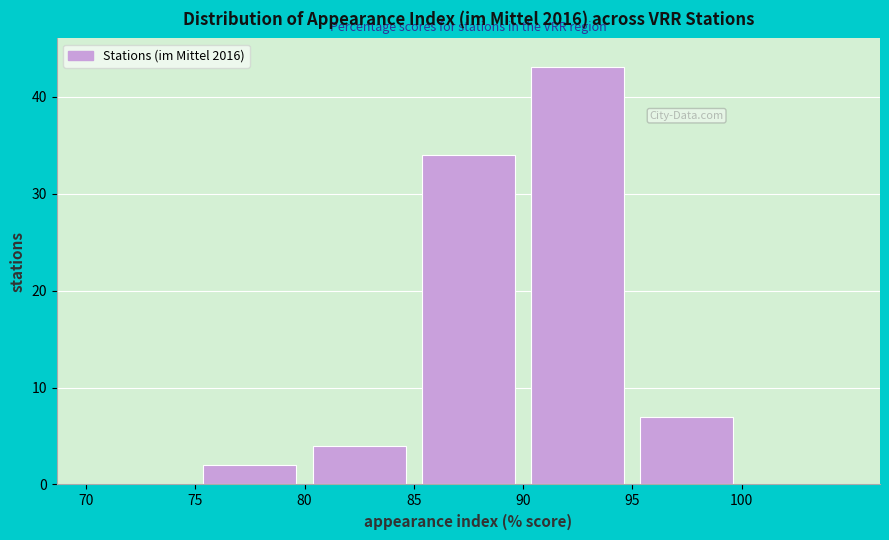

Over which range of the x-axis is the bar tallest?

90 to 95